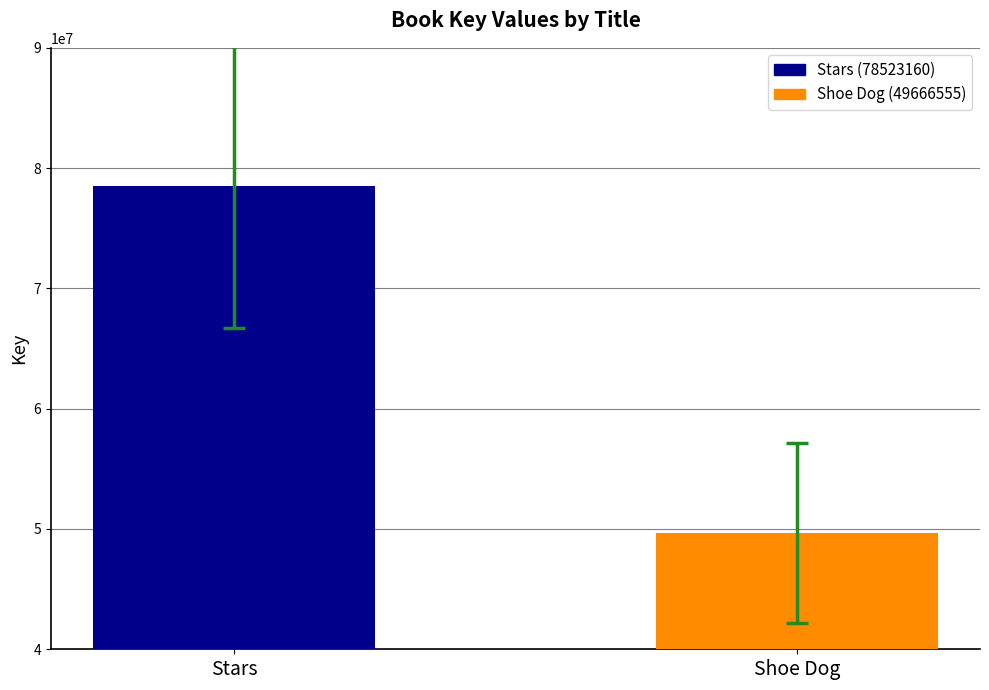

How many bars are there in total?

2